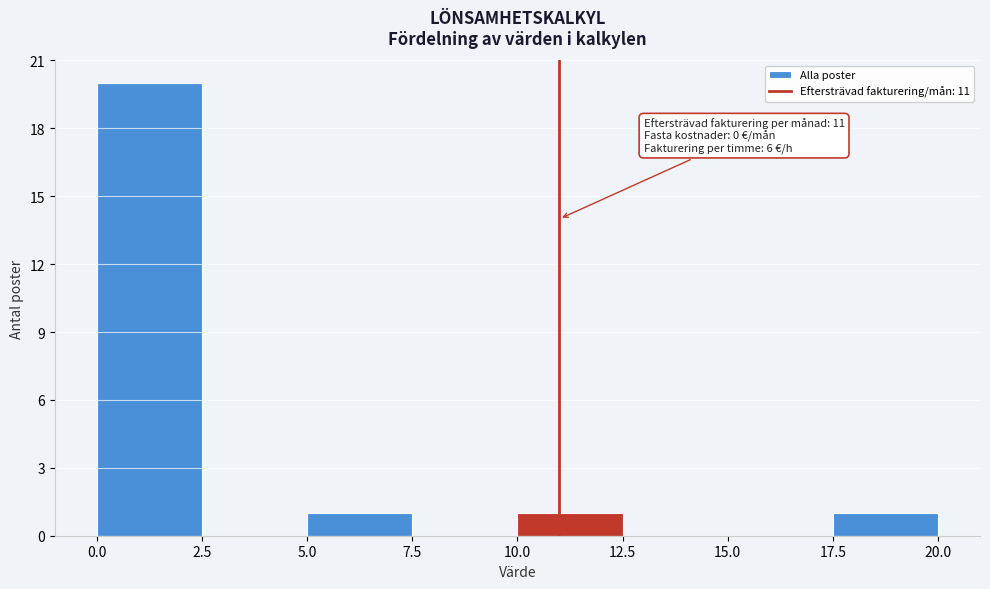

Over which range of the x-axis is the bar tallest?

0.0 to 2.5